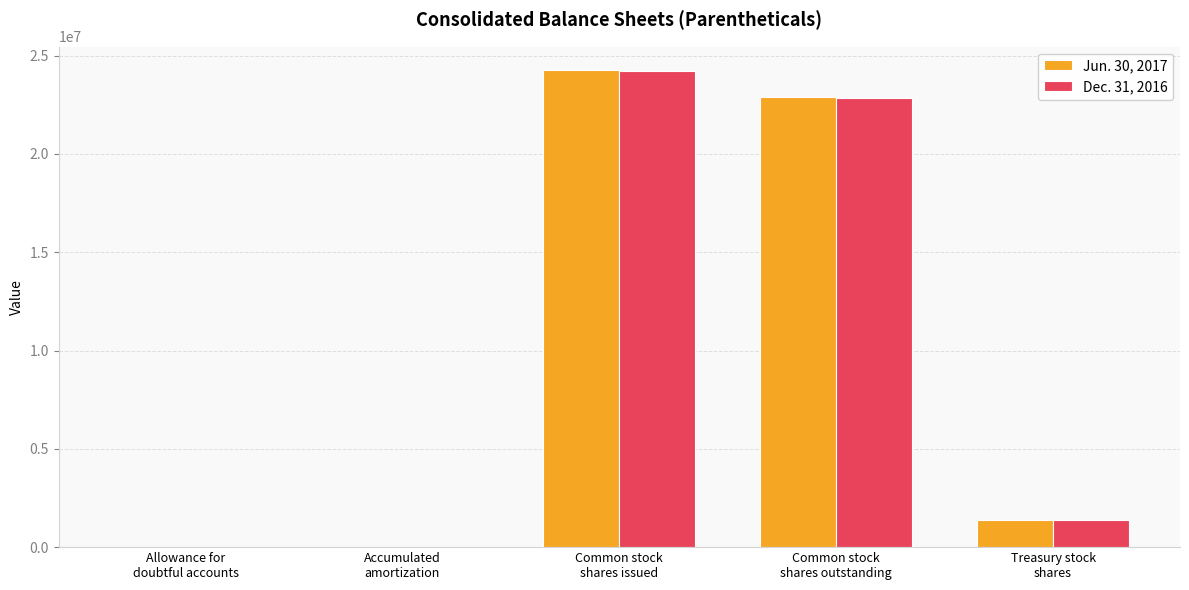

At which category is the sum across all series the highest?

Common stock
shares issued